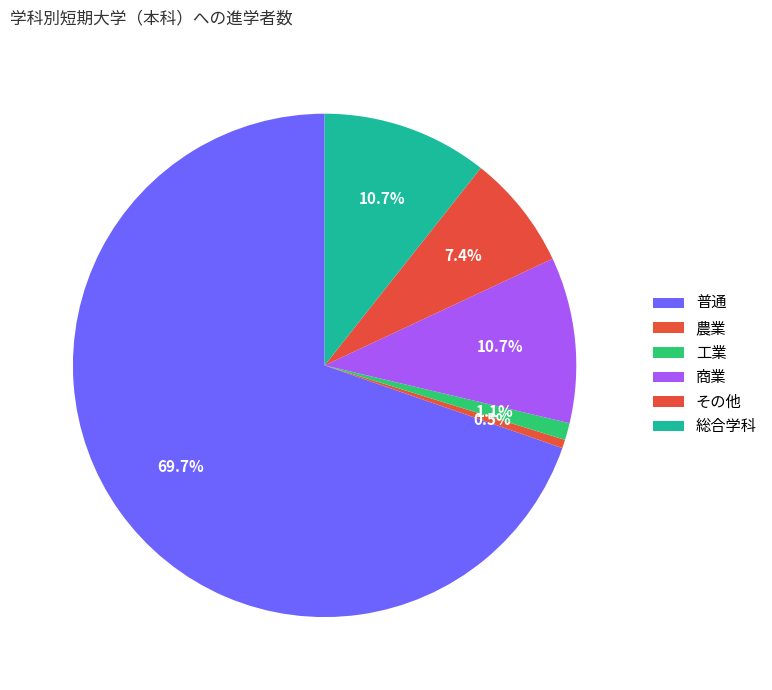

How many segments does this pie chart have?

6